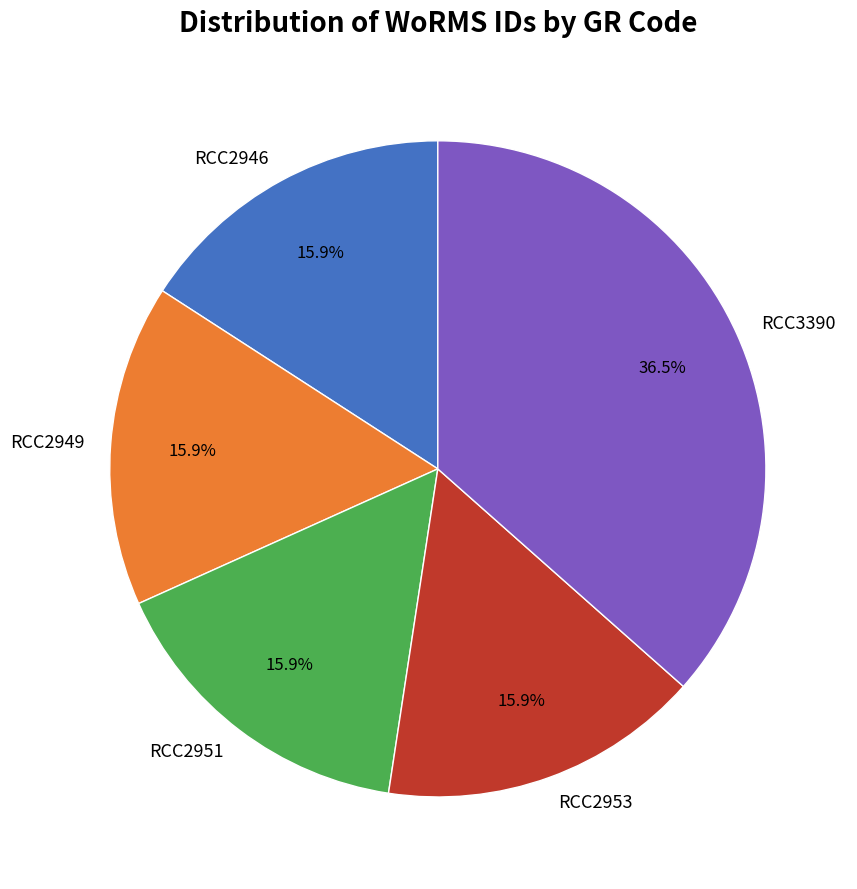

What percentage is NOT represented by RCC2946?

84.1%